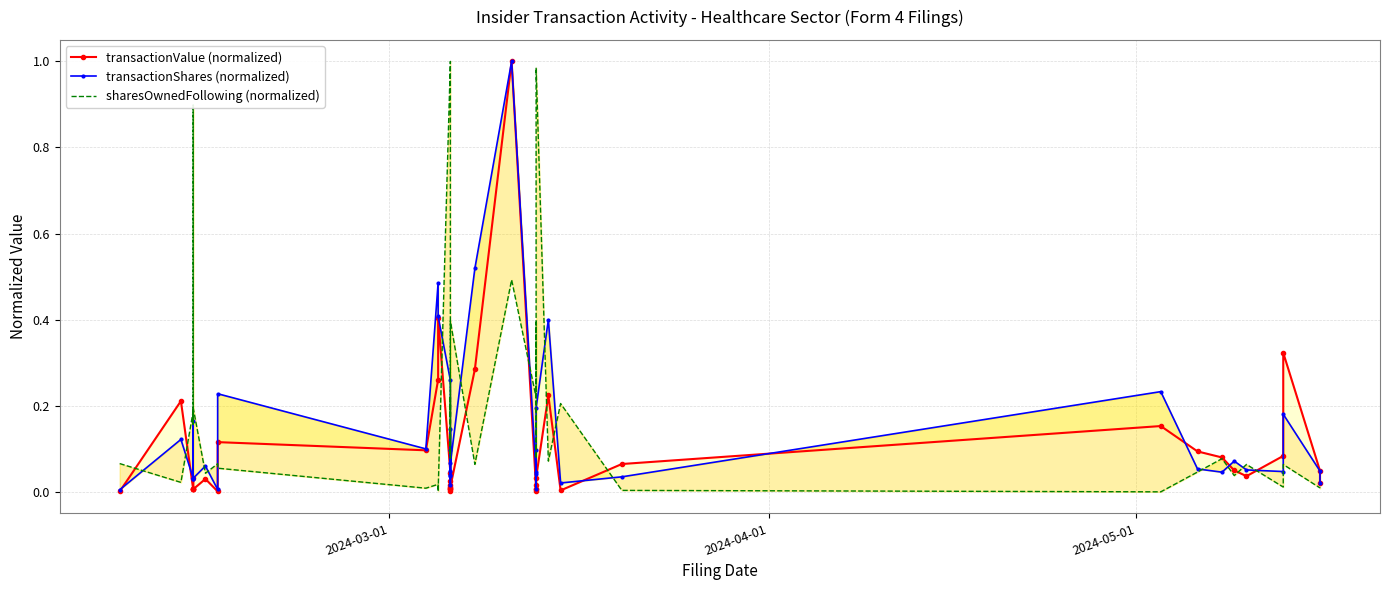

Does the chart have visible grid lines?

Yes